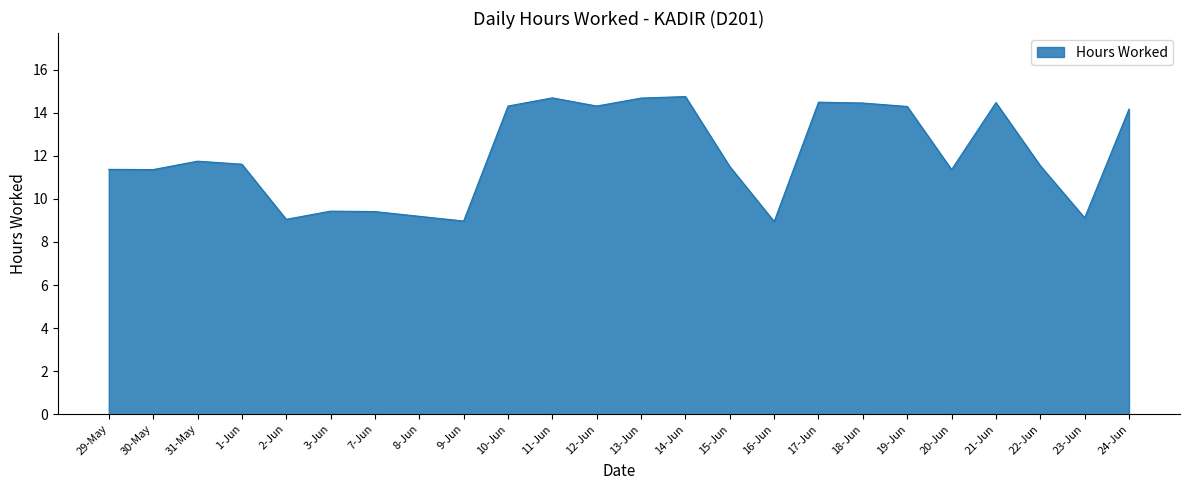

Count the number of data series in this chart.

1